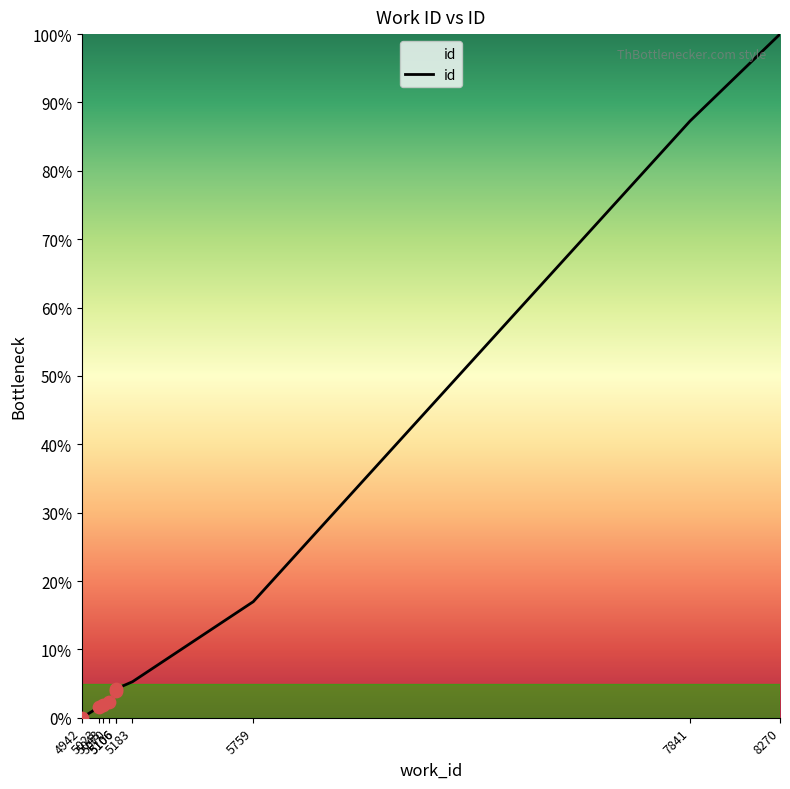

What is the ratio of the value at 5183 to the value at 5023?

3.4